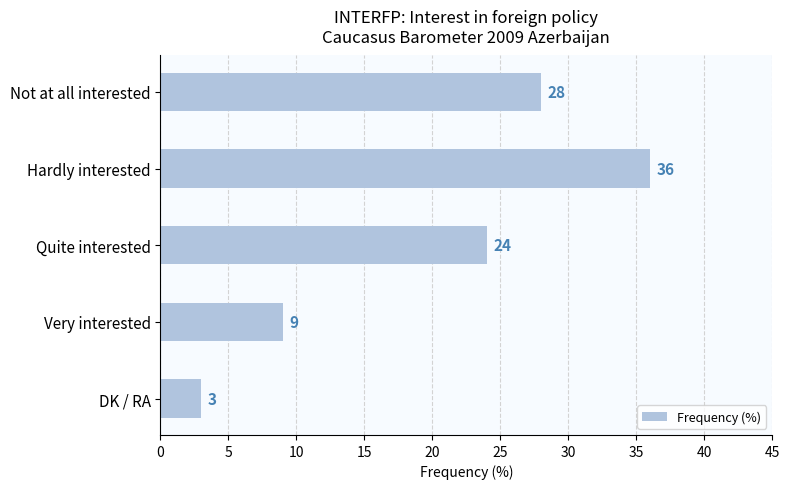

What value does the data have at Very interested?

9